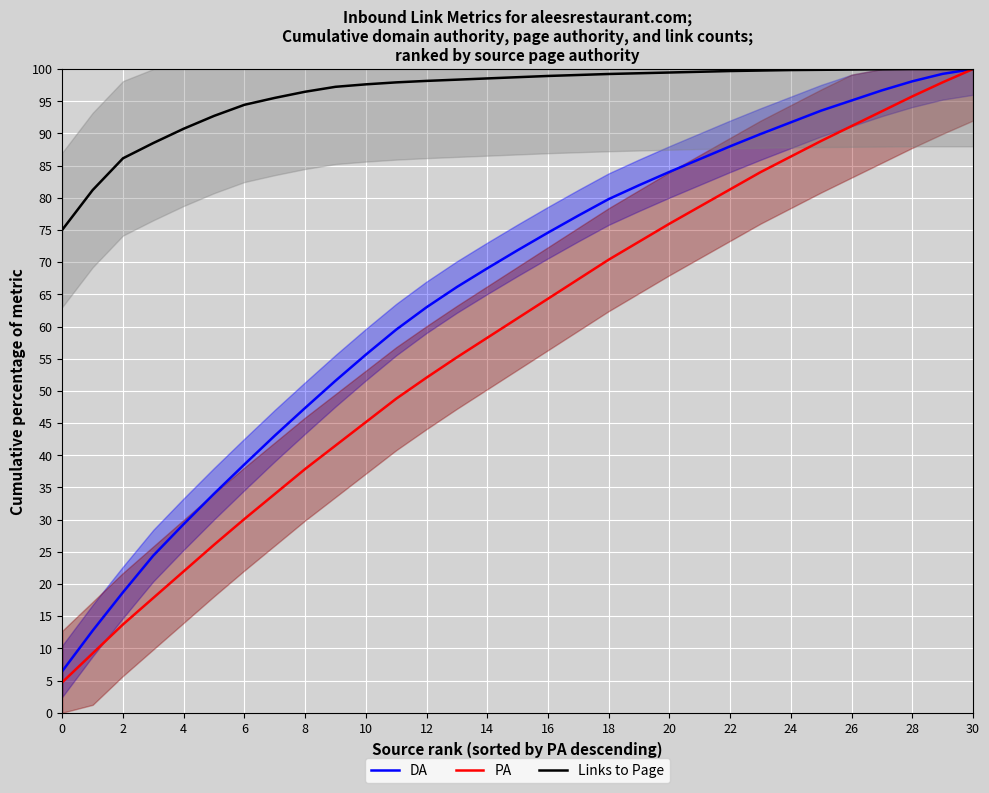

What is the difference between the highest and lowest values at 17?

31.7